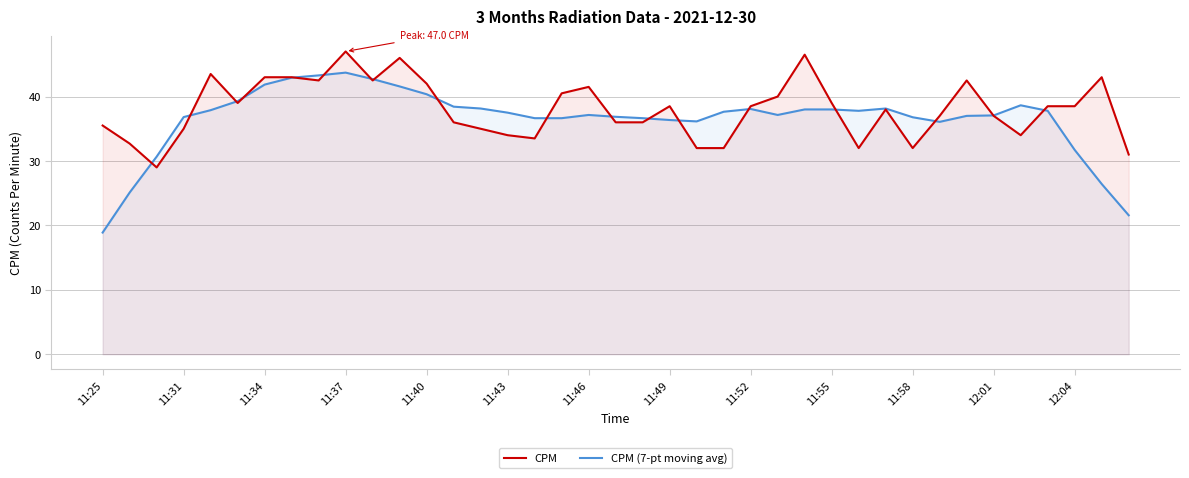

Count the number of data series in this chart.

2